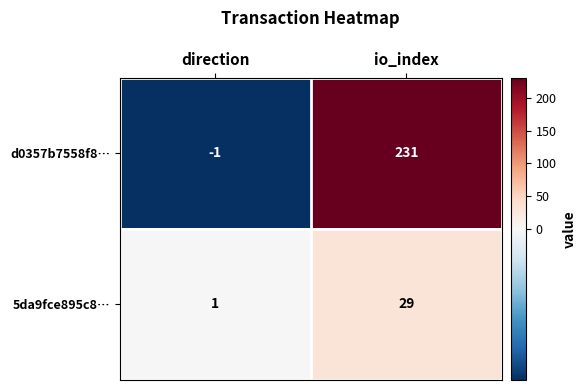

Where is 5da9fce895c8… nearest to the value 15?

direction